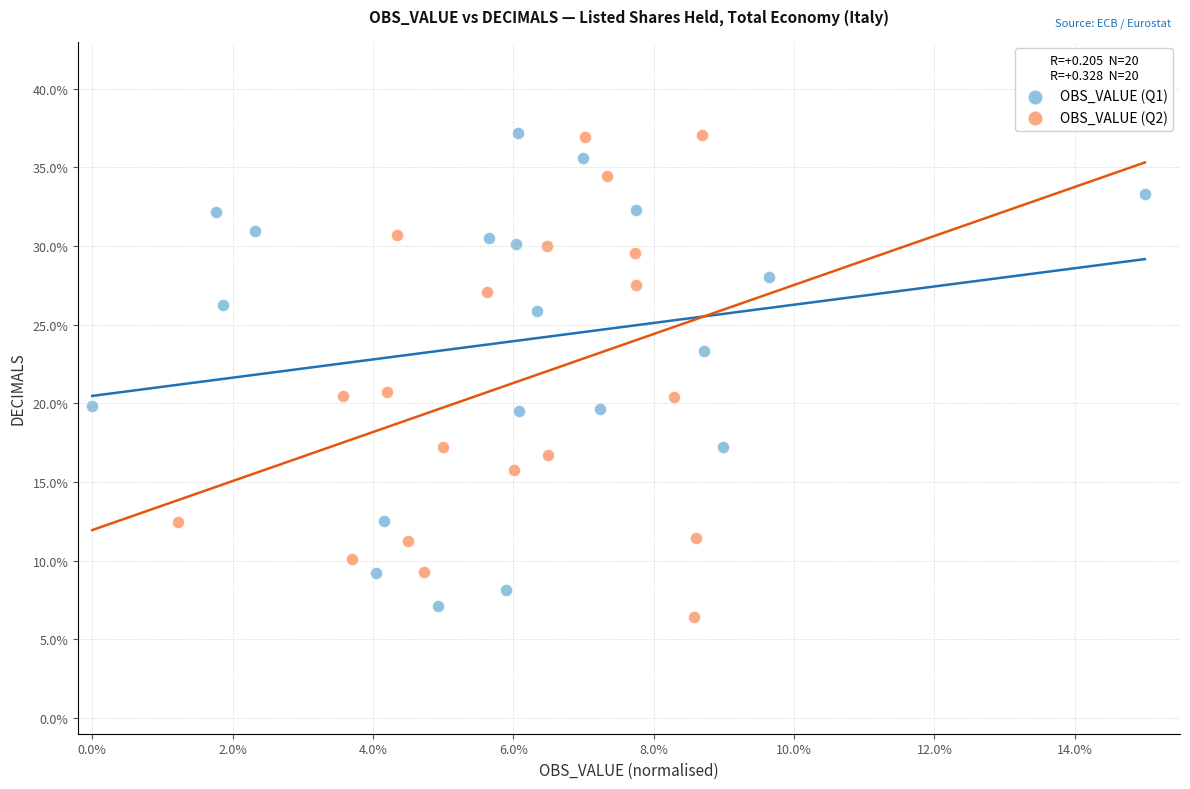

What are all the series names shown in the legend?

OBS_VALUE (Q1), OBS_VALUE (Q2)